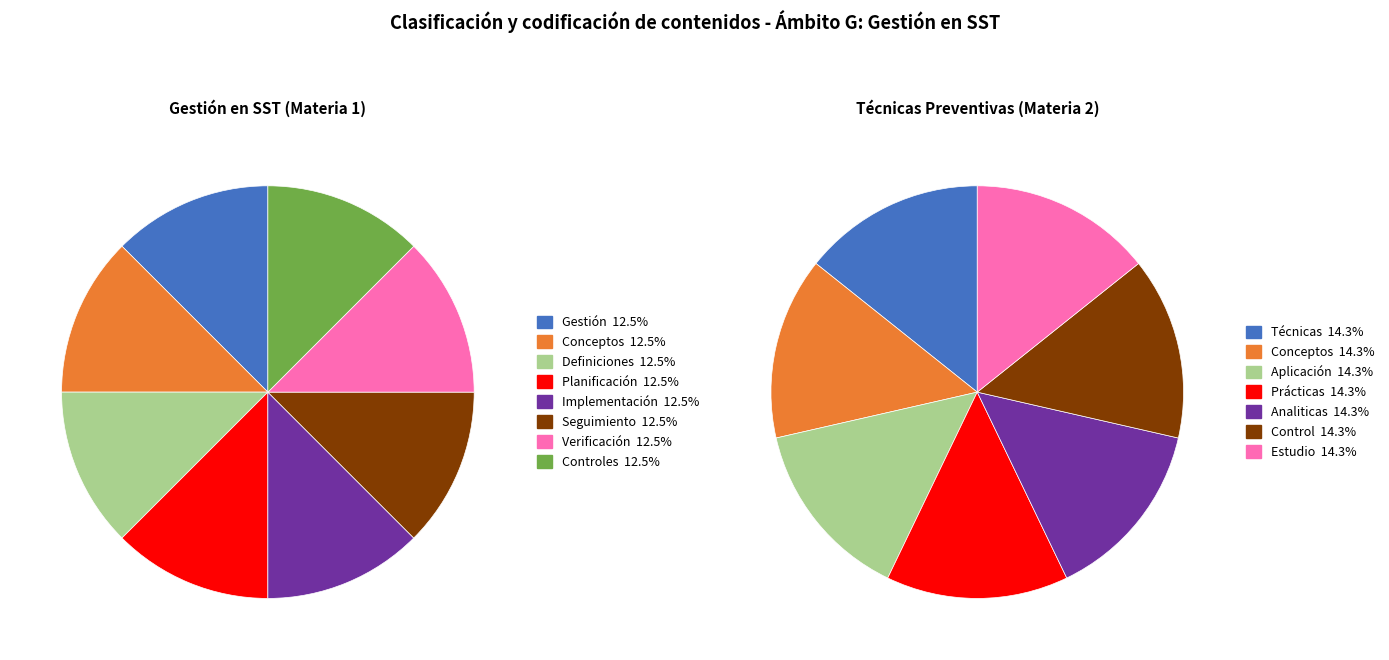

Is it true that Verificación is 10% of the pie?

False